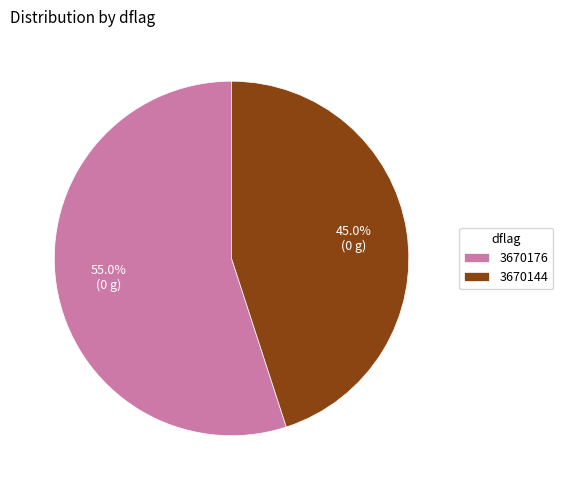

Which category accounts for the majority?

3670176